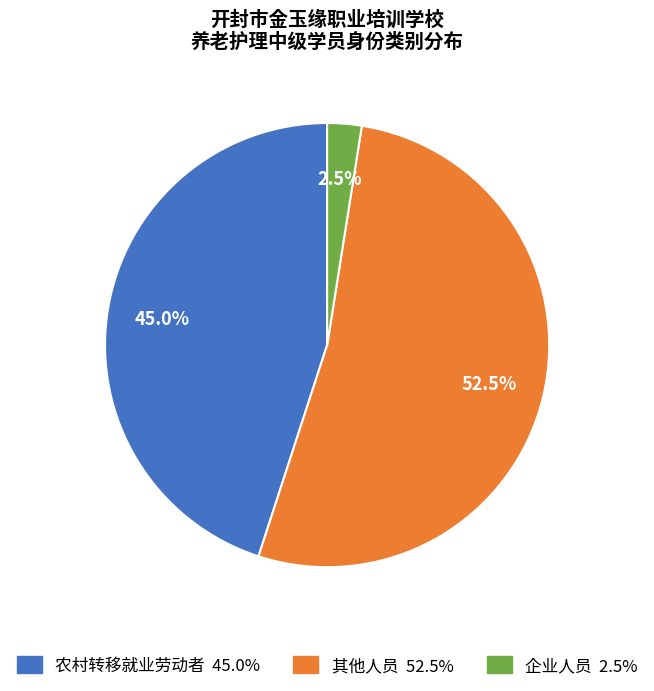

Between 其他人员 and 企业人员, which is larger?

其他人员